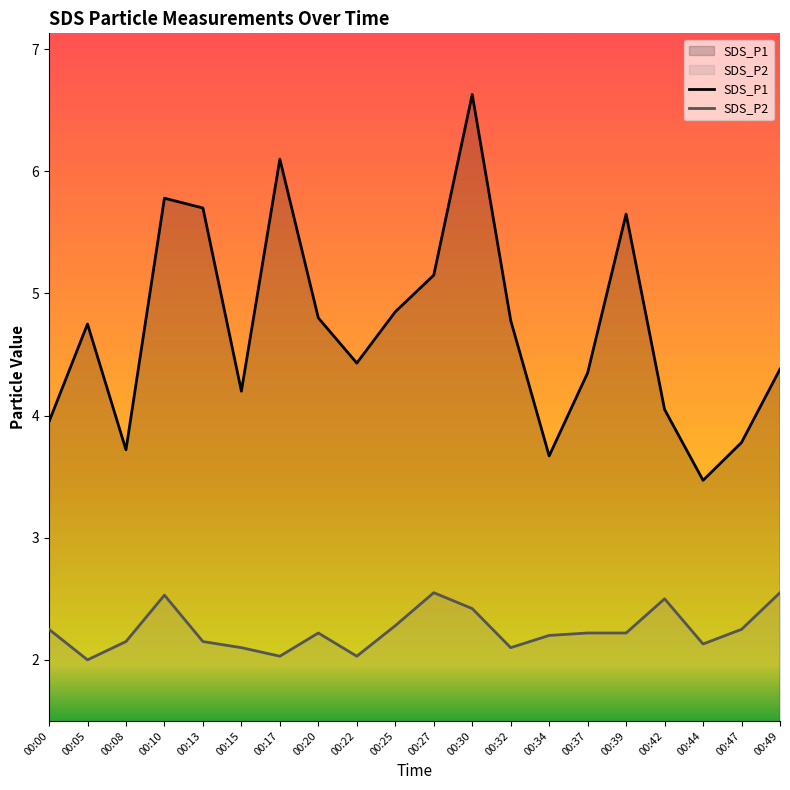

How many data points in SDS_P2 are above 2?

19